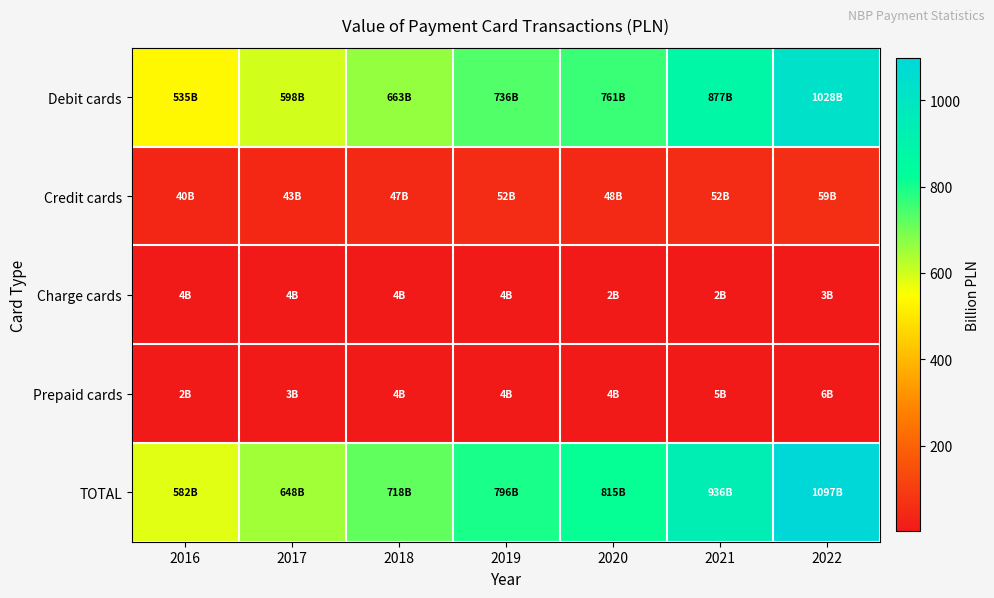

What is the maximum value shown in the chart?

1096.7